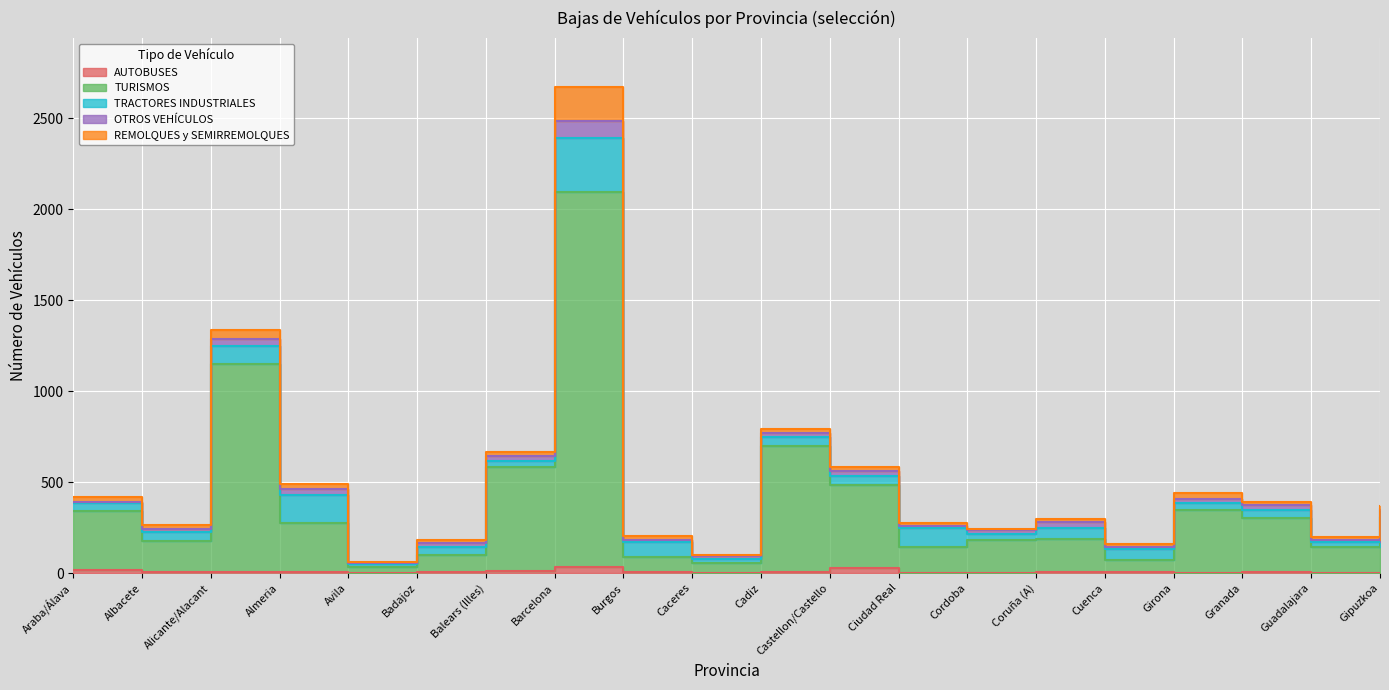

True or false: TURISMOS and OTROS VEHÍCULOS cross at least once.

False